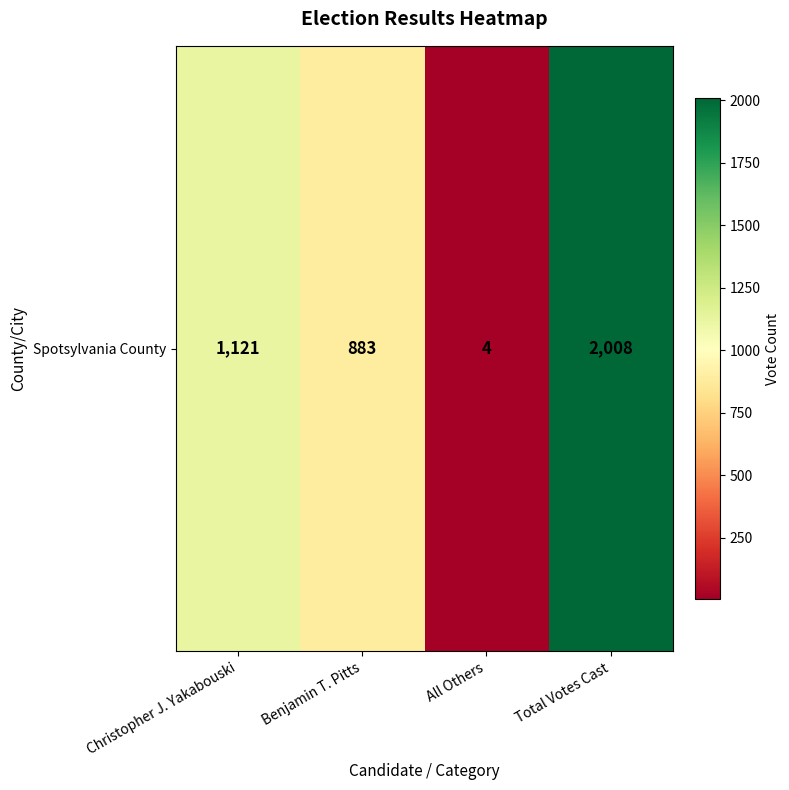

True or false: the data shows 1378 at Total Votes Cast.

False